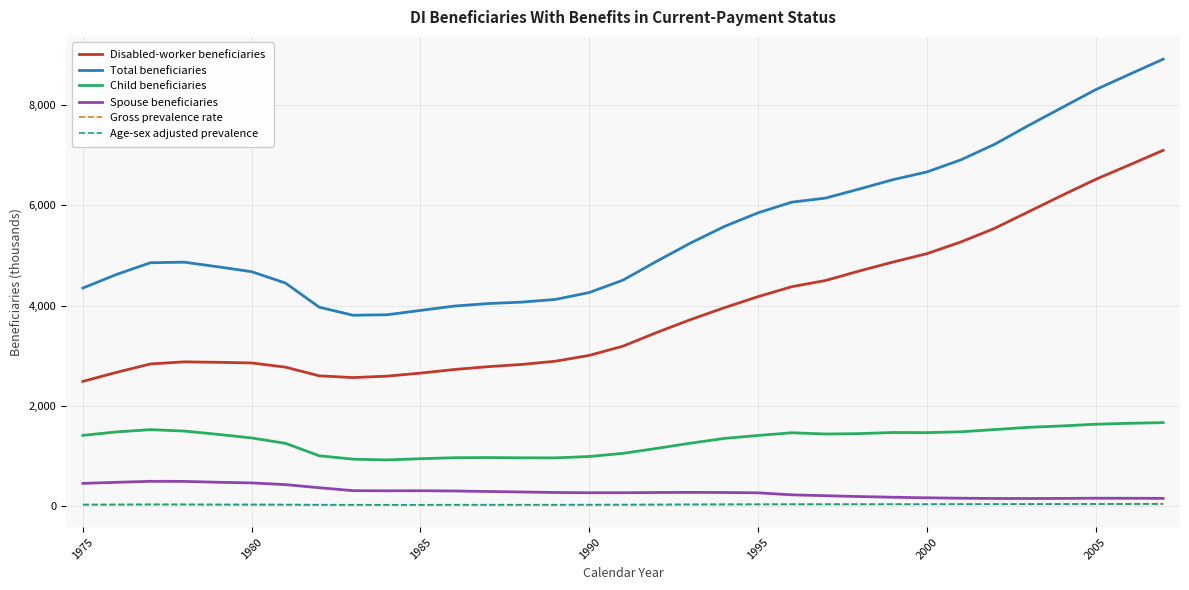

Which series has the largest total across all categories?

Total beneficiaries